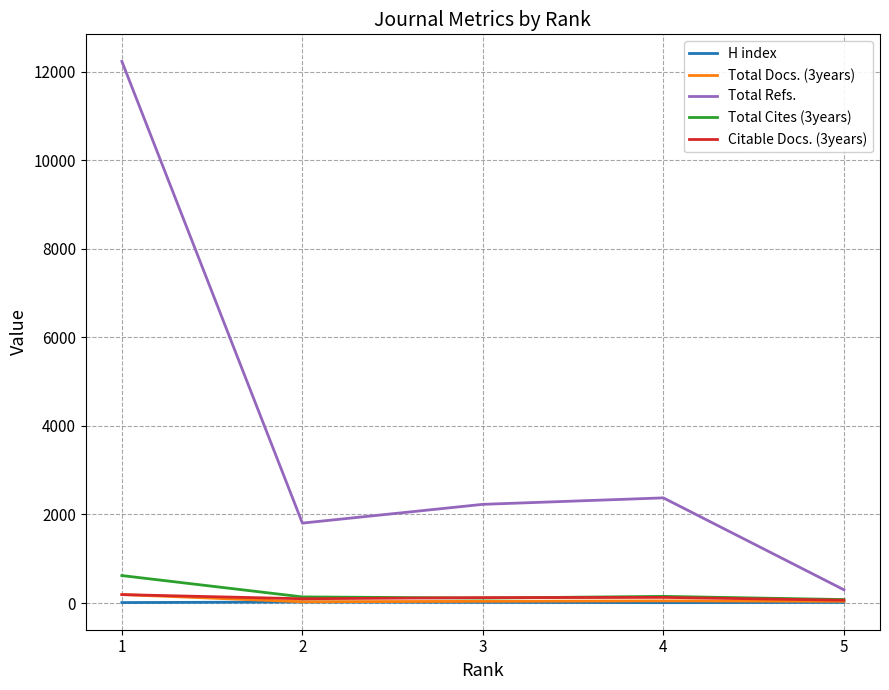

Which series has the largest total across all categories?

Total Refs.